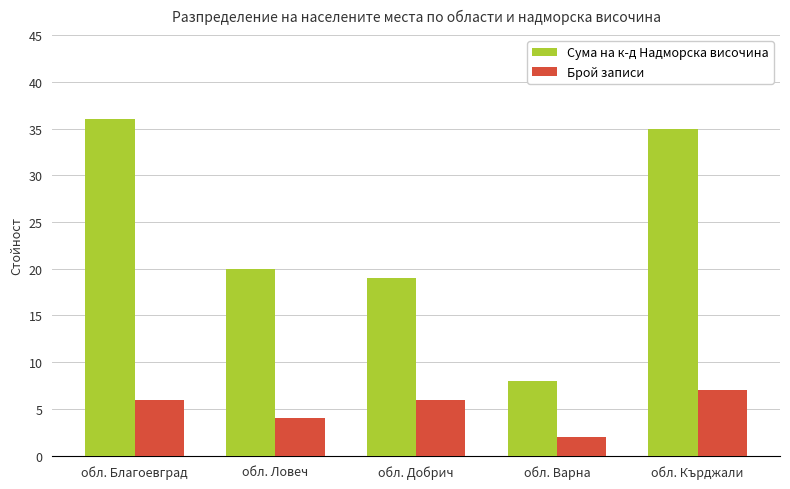

How many bars are there in each group?

2